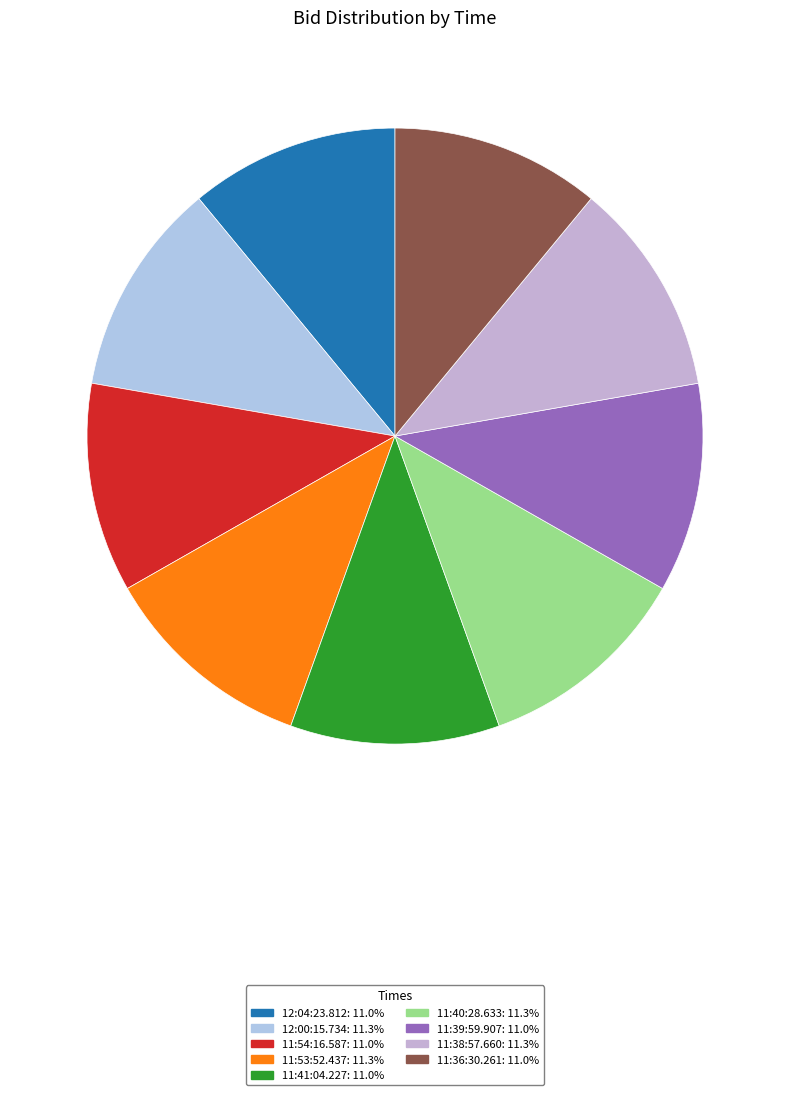

Which category has the smallest portion of the pie?

12:04:23.812